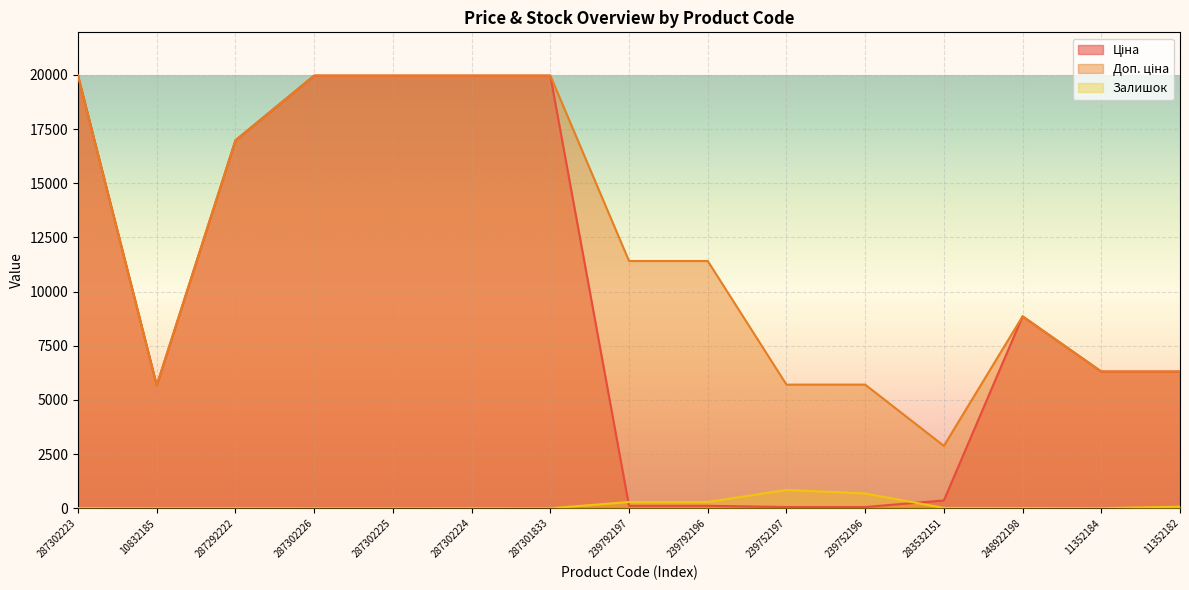

Where is Ціна nearest to the value 10010?

248922198